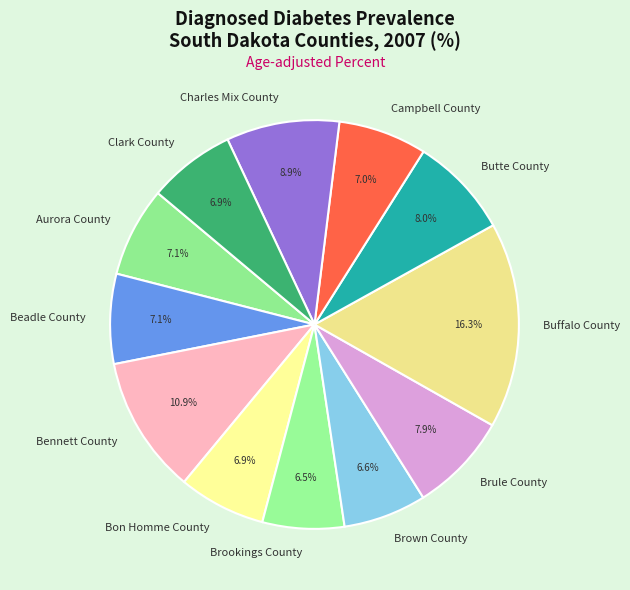

To the nearest percent, what is the average slice percentage?

8%